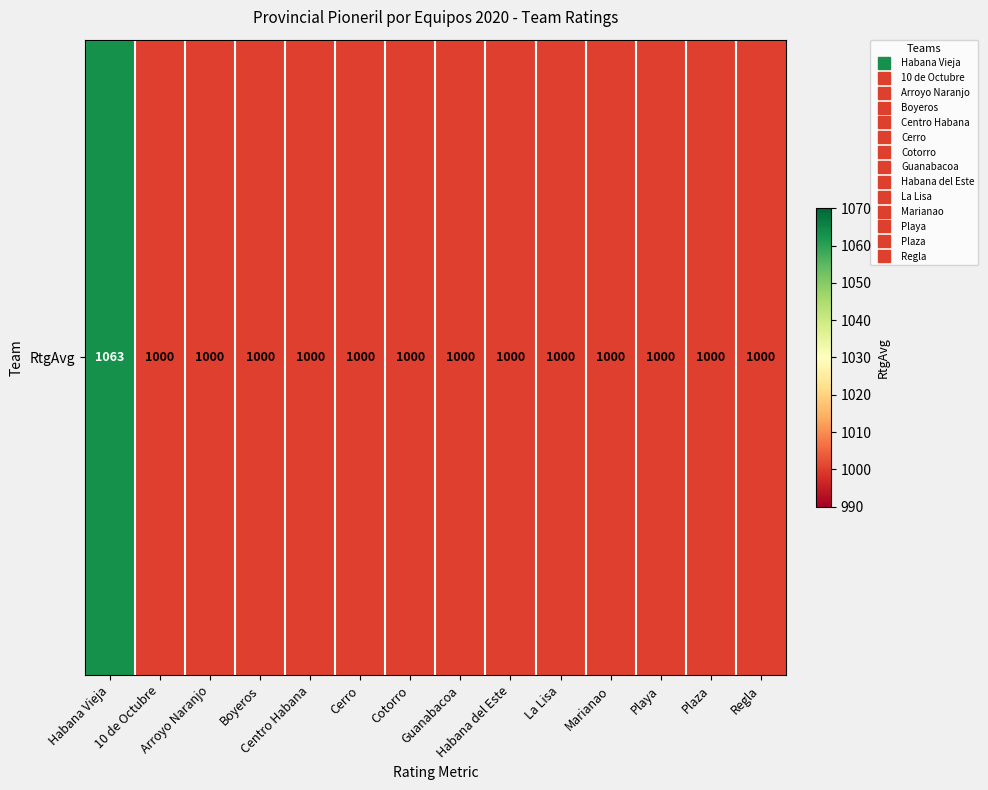

Is it true that the value at Cerro is 1600?

False